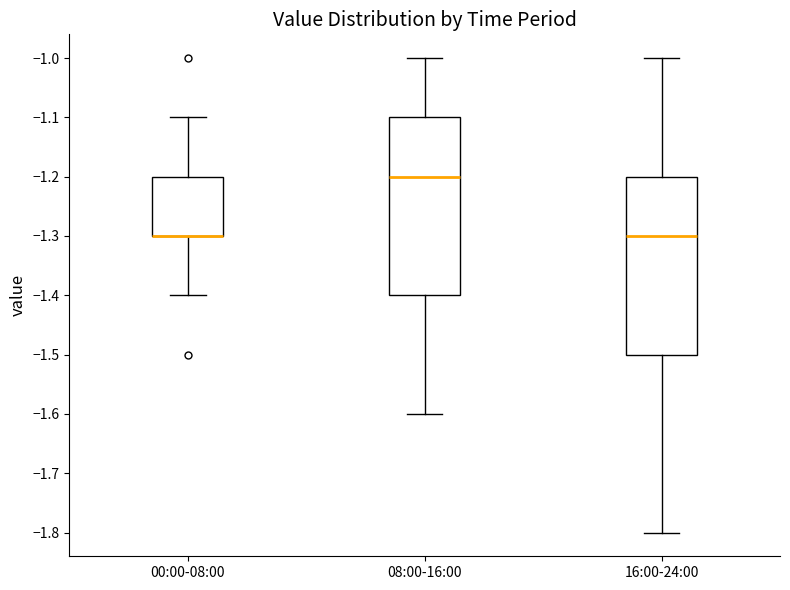

Reading left to right, read every box against the y-axis: the position of its median line, the range the box covers, and the ends of its whiskers. The values are not printed on the chart, so give them approximately, as read against the axis.

00:00-08:00: median -1.3 (drawn on the box's lower edge), box -1.3 to -1.2, whiskers -1.4 to -1.1
08:00-16:00: median -1.2, box -1.4 to -1.1, whiskers -1.6 to -1.0
16:00-24:00: median -1.3, box -1.5 to -1.2, whiskers -1.8 to -1.0